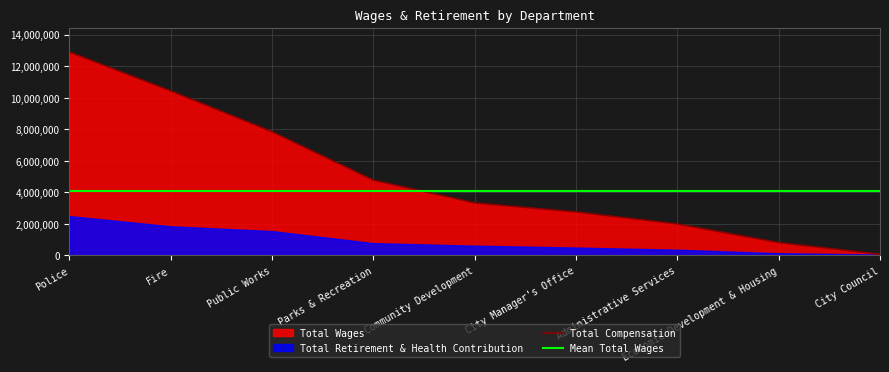

Rank the categories by value from highest to lowest.

Police, Fire, Public Works, Parks & Recreation, Community Development, City Manager's Office, Administrative Services, Economic Development & Housing, City Council